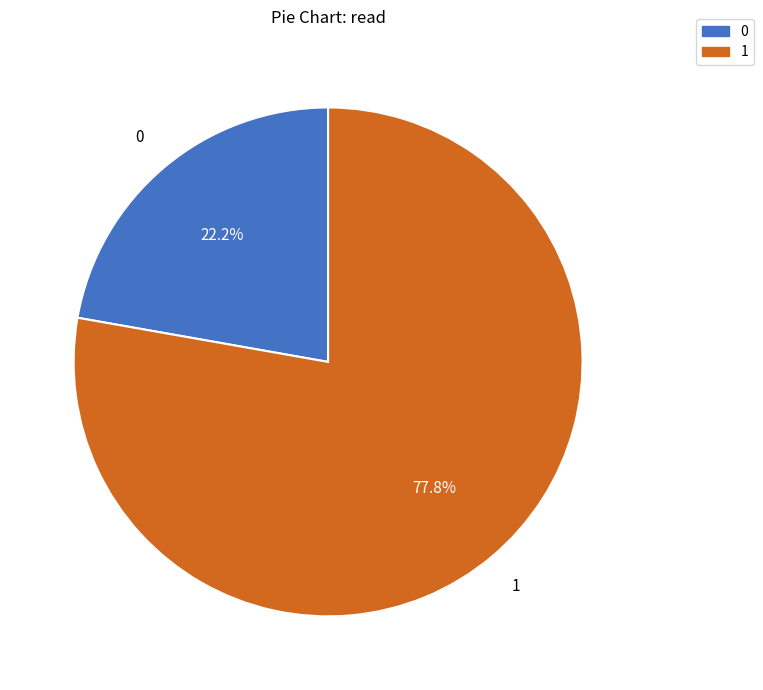

Which category has the smallest portion of the pie?

0